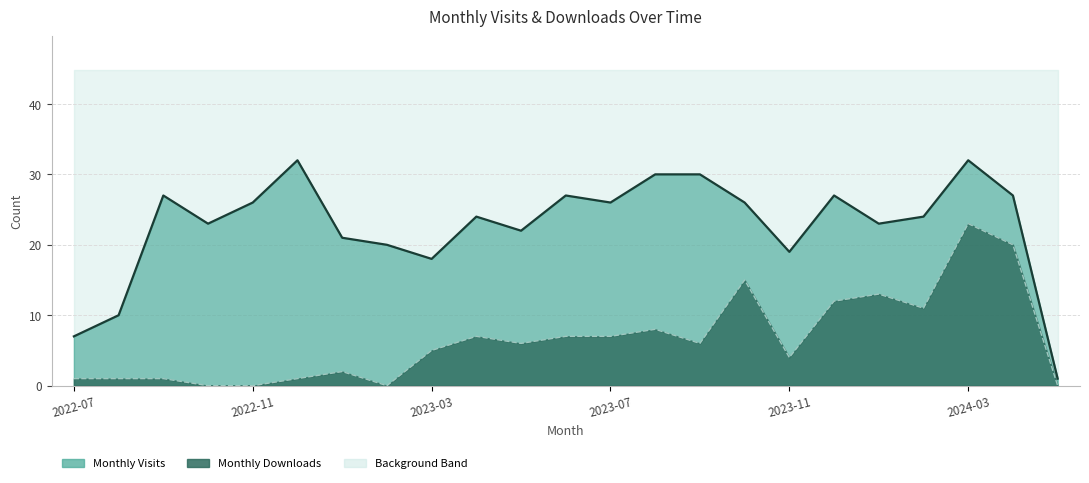

True or false: monthly_download_resource has a value of 25 at 2023-10.

False